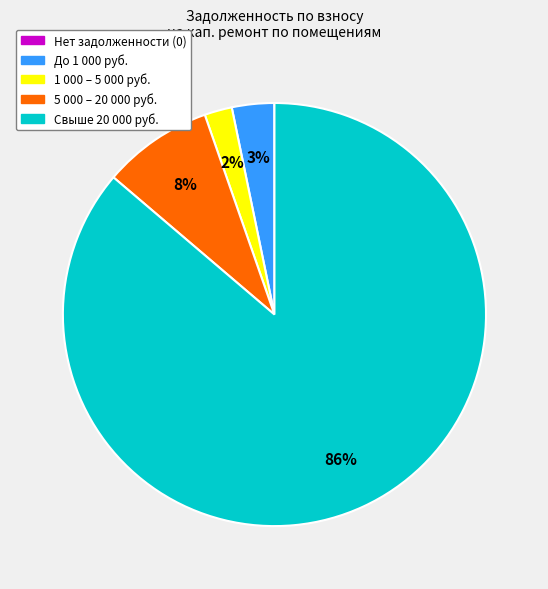

Does 1 000 – 5 000 руб. represent more than half of the total?

No